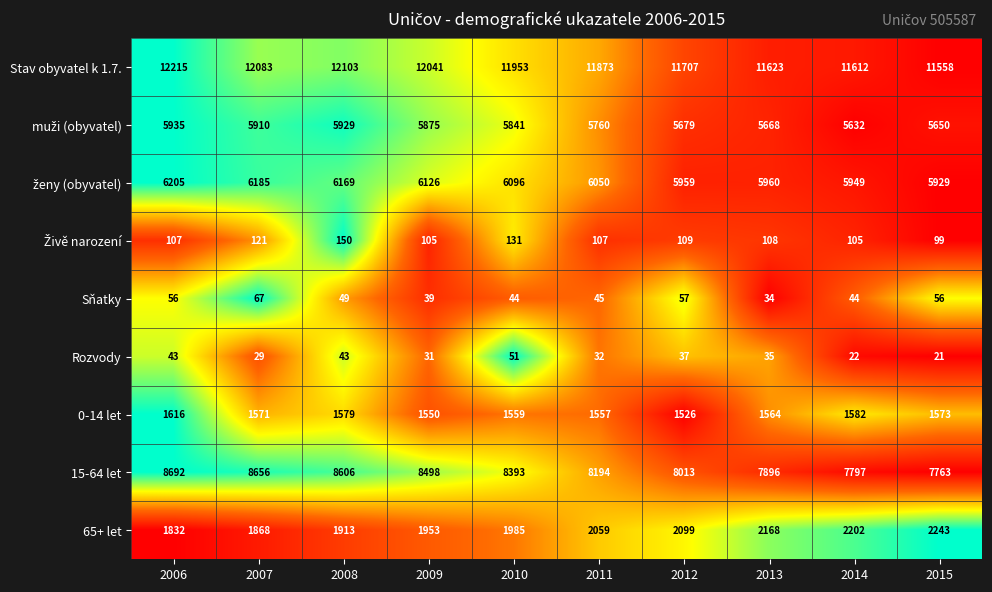

What is the difference between the highest and lowest values at 2010?

11909